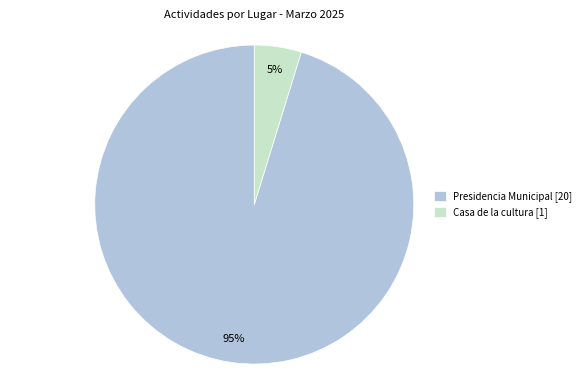

Which slice is the largest?

Presidencia Municipal